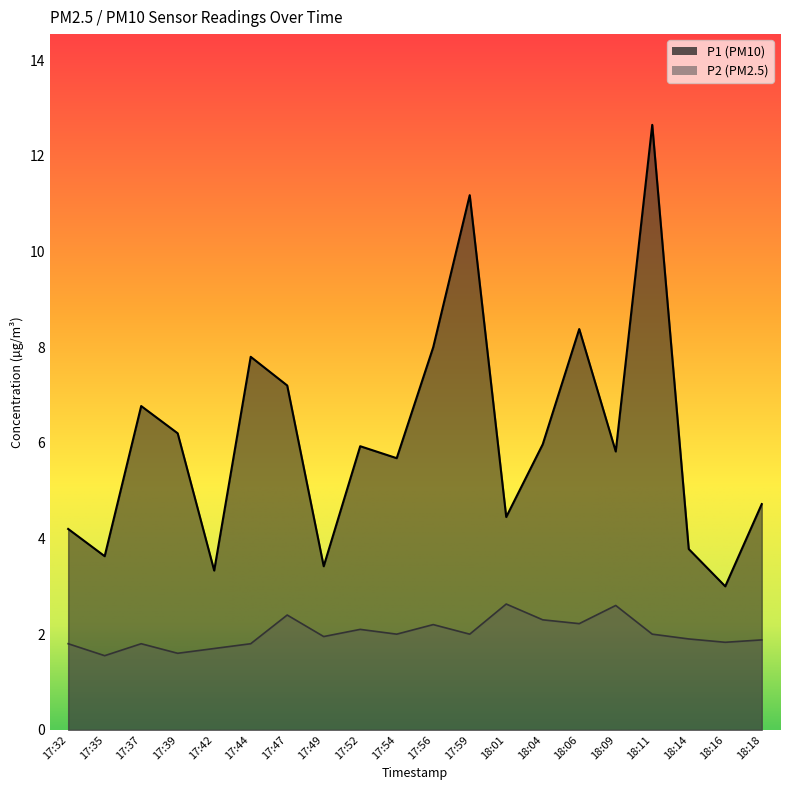

True or false: P1 and P2 cross at least once.

False